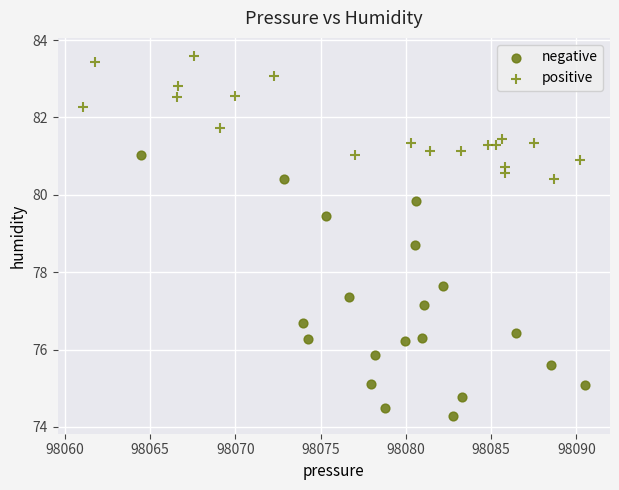

Which series has the largest Y range (max minus min)?

negative